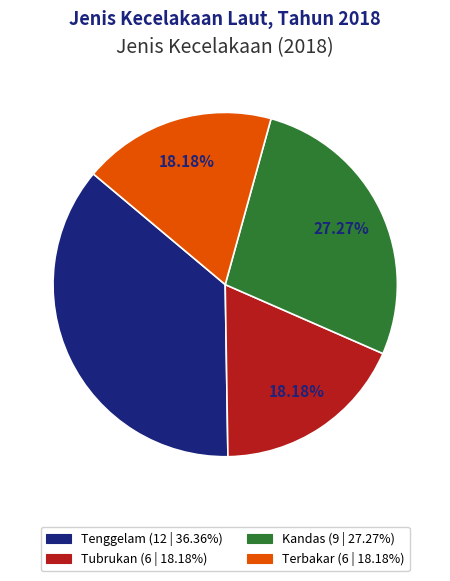

Is there any slice that represents more than half of the pie?

No